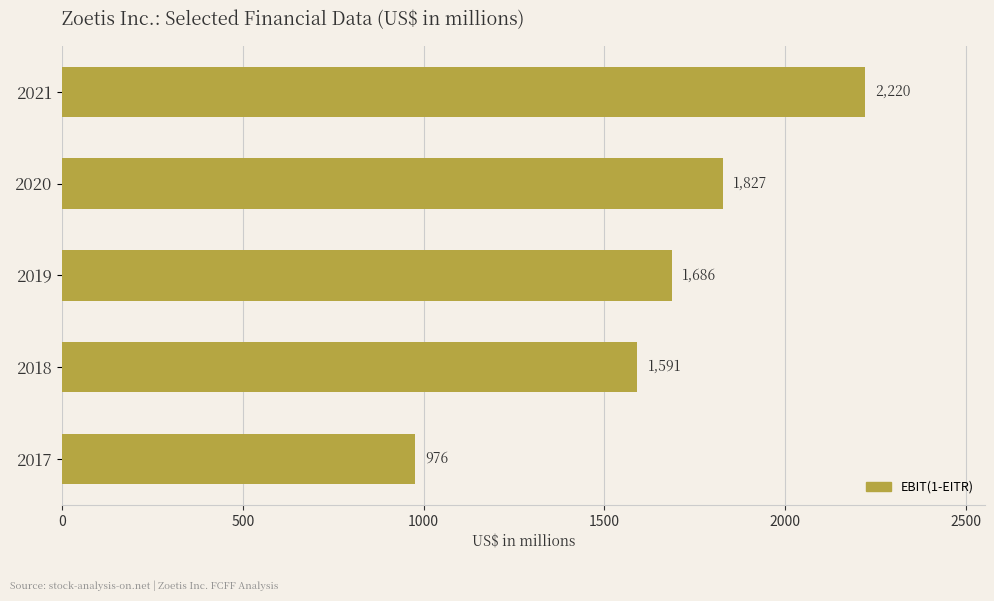

Reading top to bottom, what are all the values shown in this chart?

2220	1827	1686	1591	976